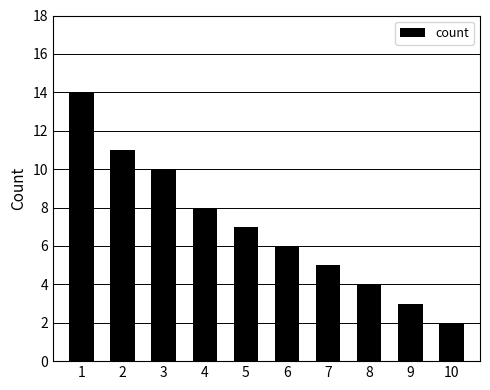

Does the chart contain stacked bars?

No